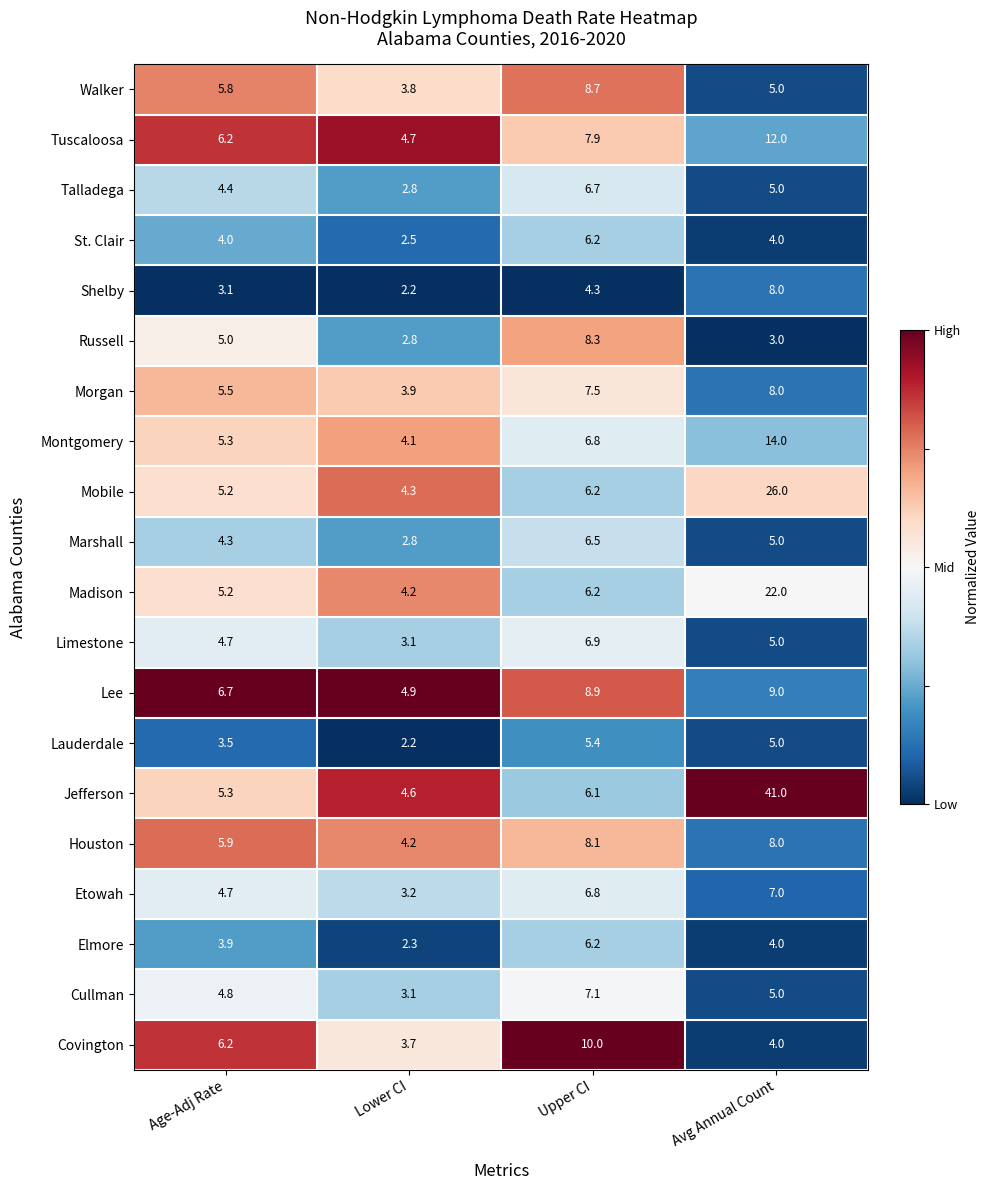

What is the total value across all series at Age-Adj Rate?

99.7